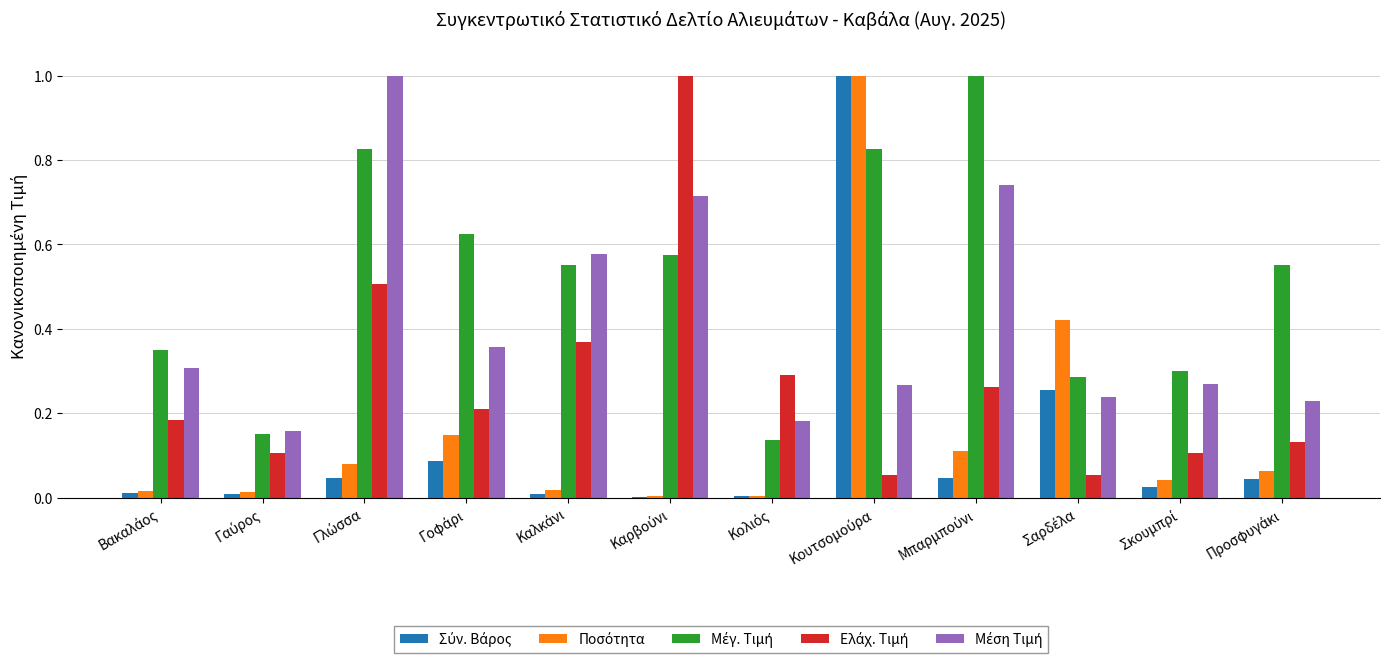

What is the maximum value shown in the chart?

1.0